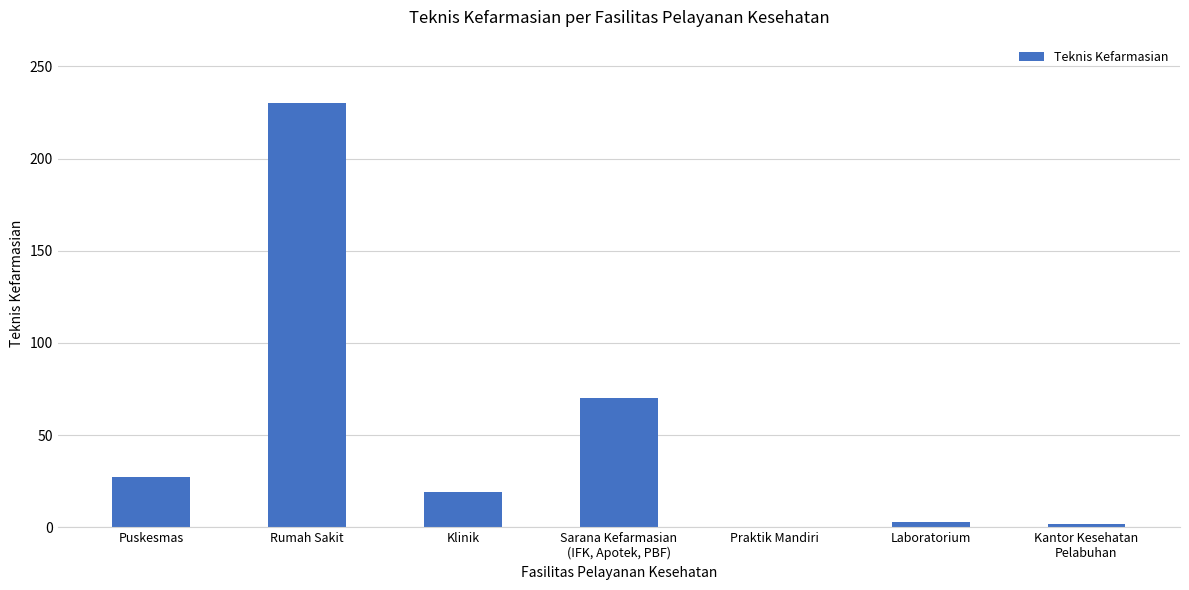

What is the difference between the values at Laboratorium and Praktik Mandiri?

3